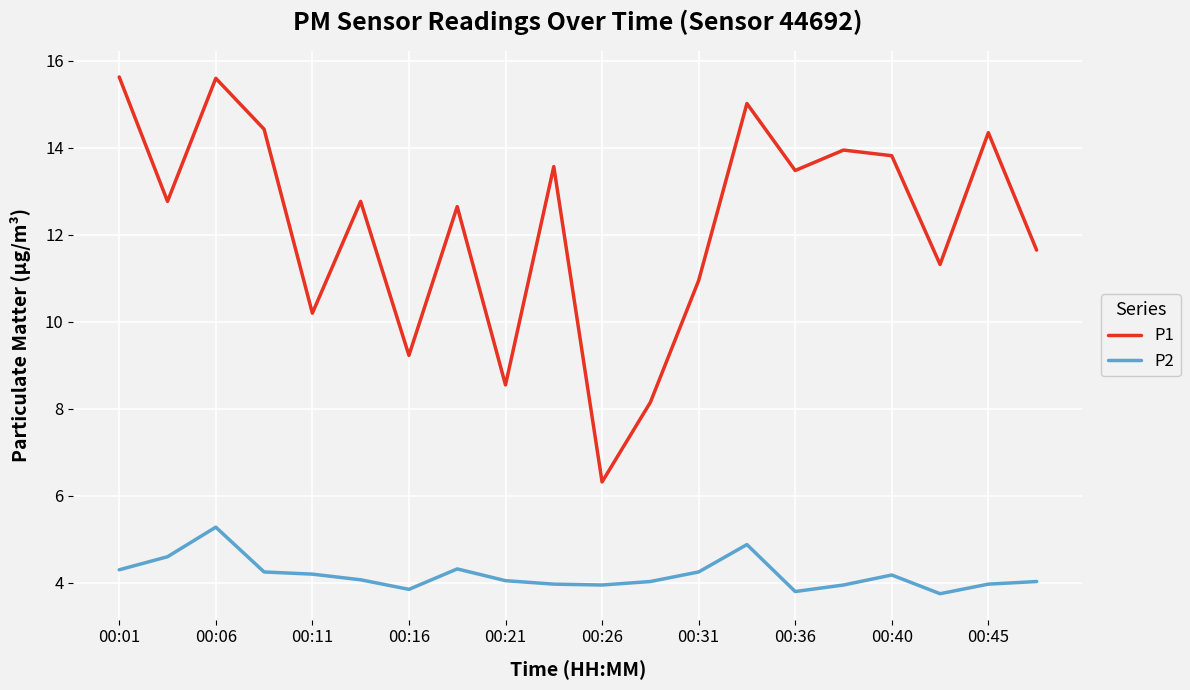

Rank the series by their average value, from lowest to highest.

P2, P1